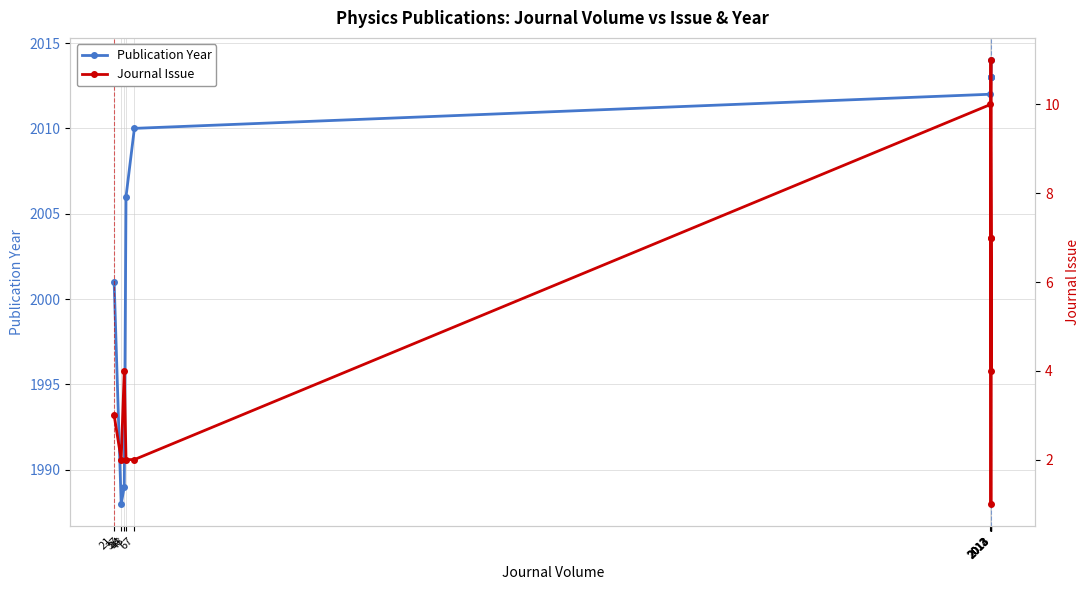

Which has a higher value, 48 or 44?

48